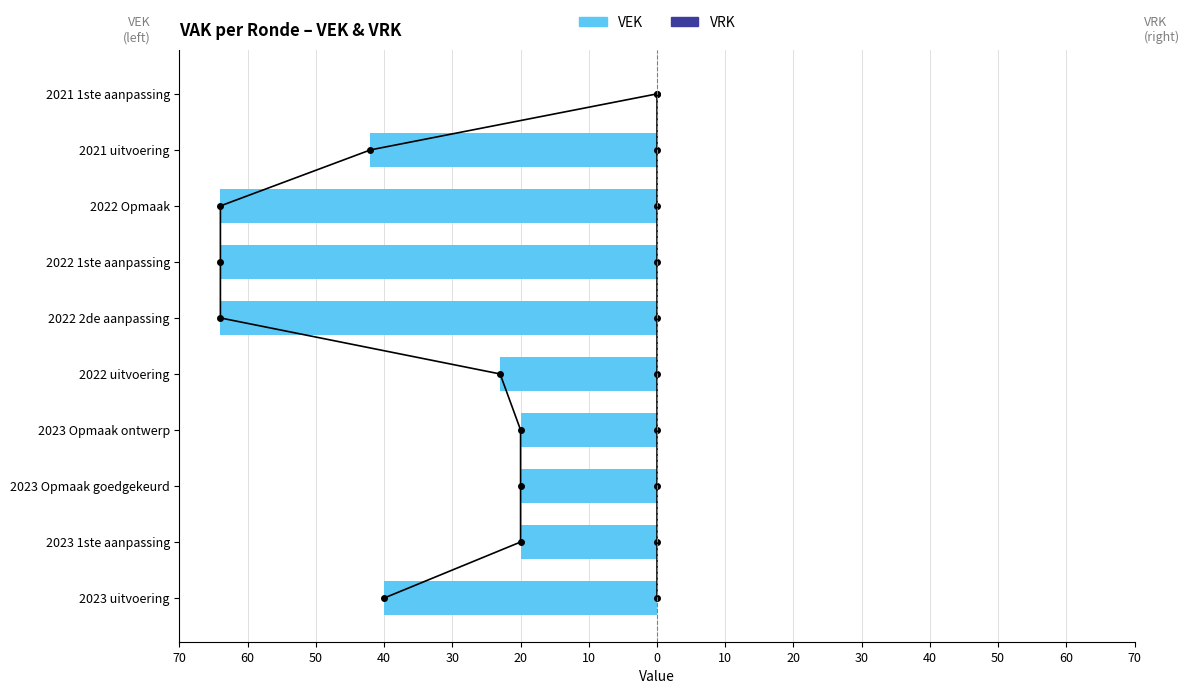

Between 2022 Opmaak and 2023 Opmaak ontwerp, which is larger?

2023 Opmaak ontwerp